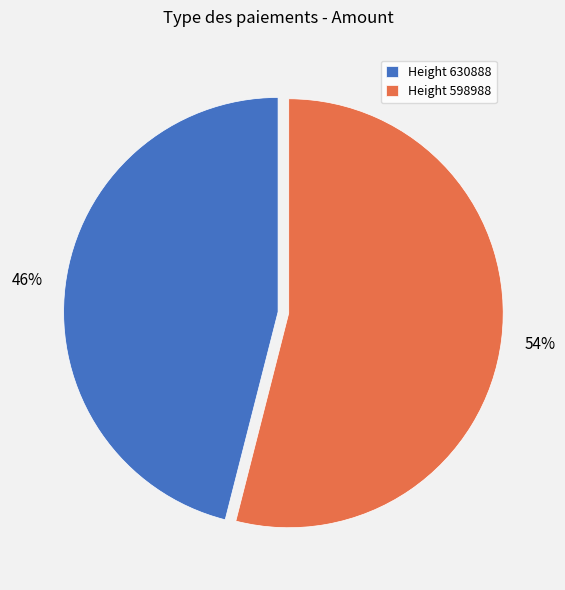

To the nearest percent, what is the difference between the largest and smallest slice percentages?

8%